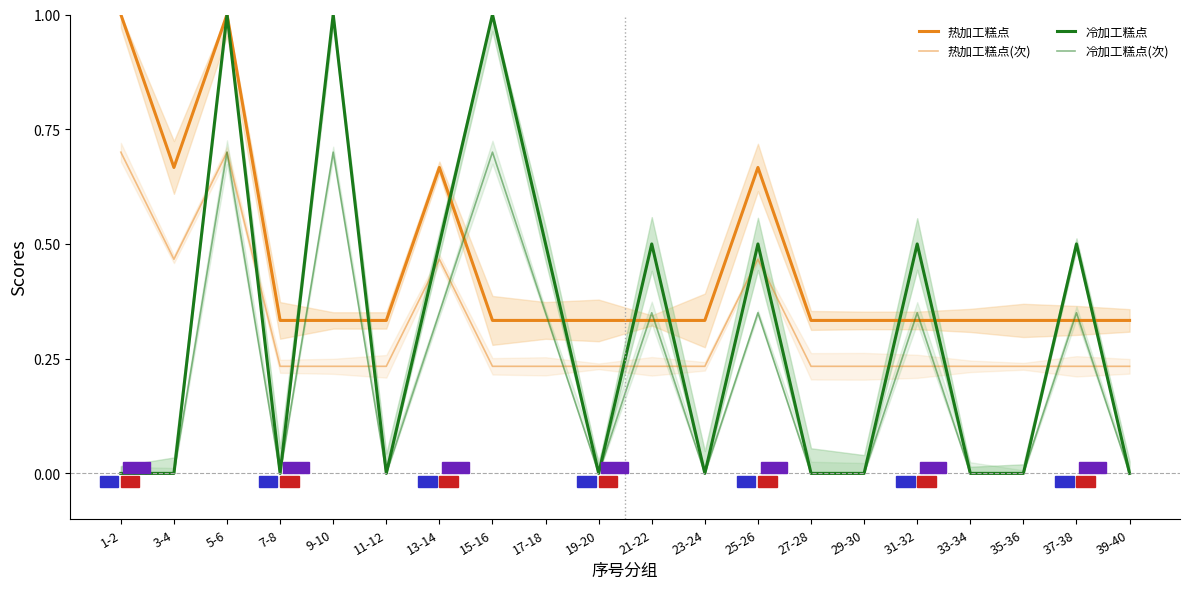

Which category has the lowest value in the 冷加工糕点 series?

1-2